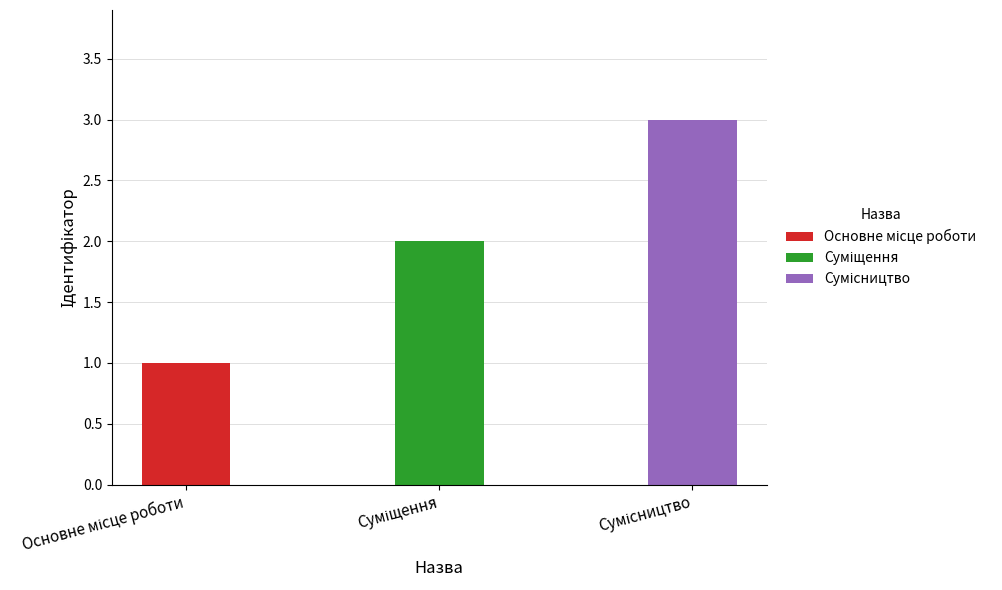

Where does the data first go above 2?

Сумісництво